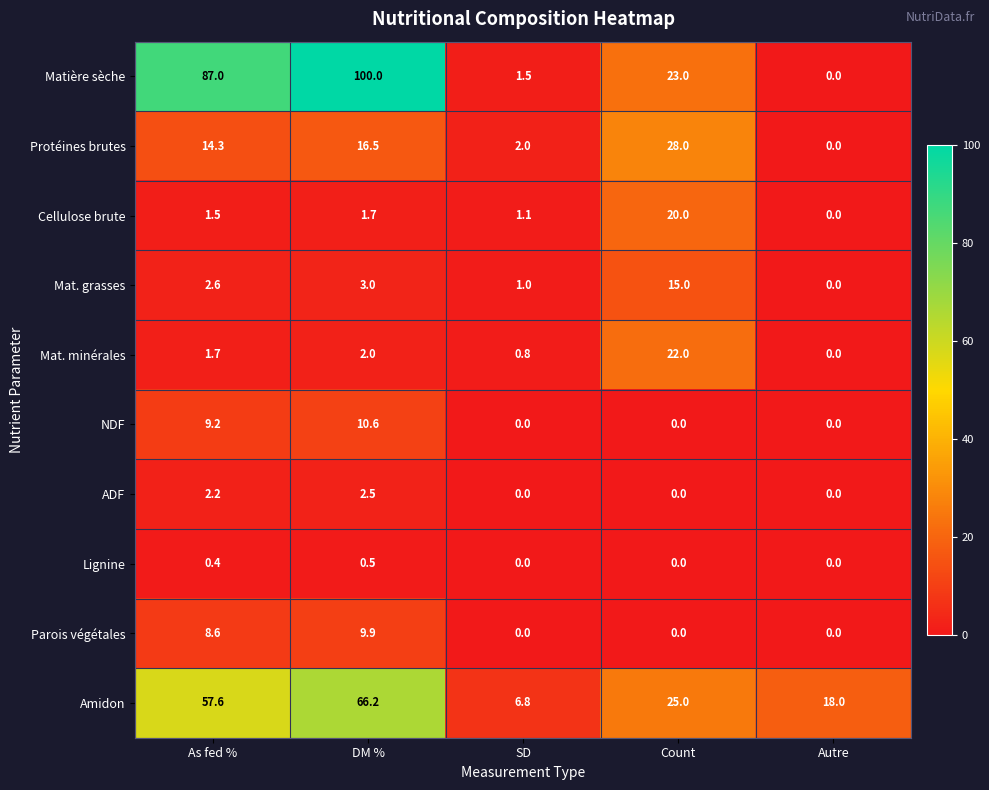

The value of Cellulose brute at As fed % is 0.5. True or false?

False